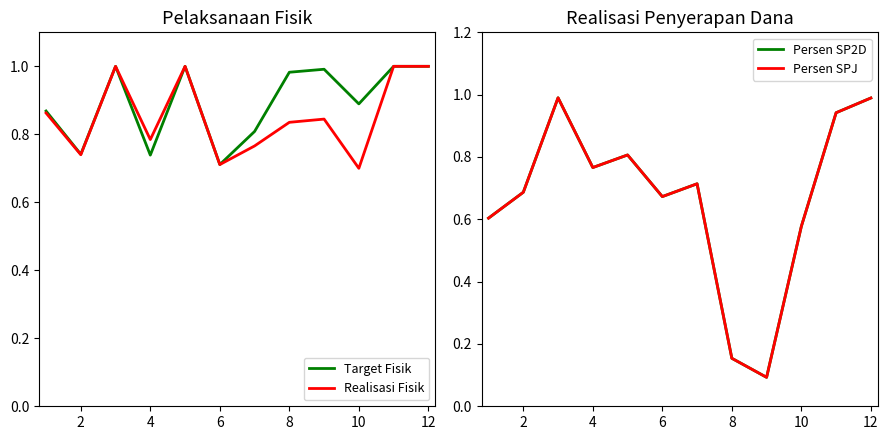

True or false: Target Fisik has a value of 0.2 at 8.

False